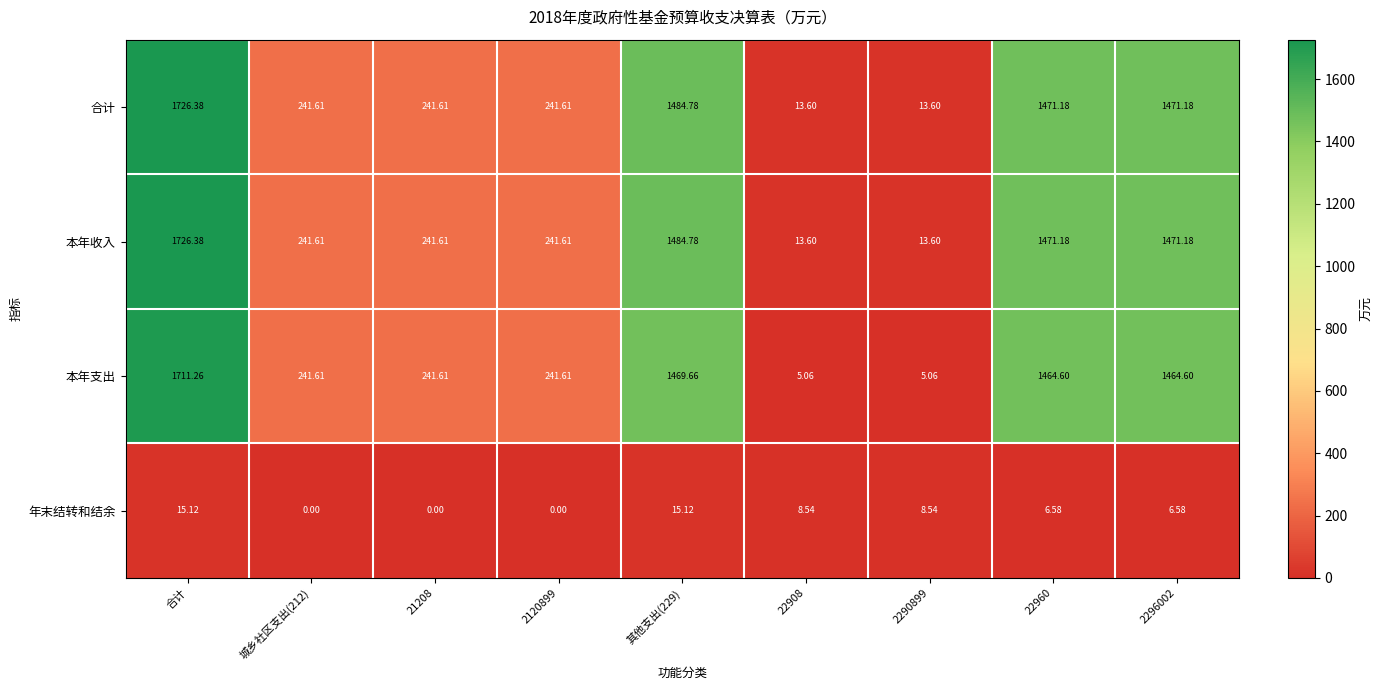

At how many categories does at least one series exceed 1280?

4